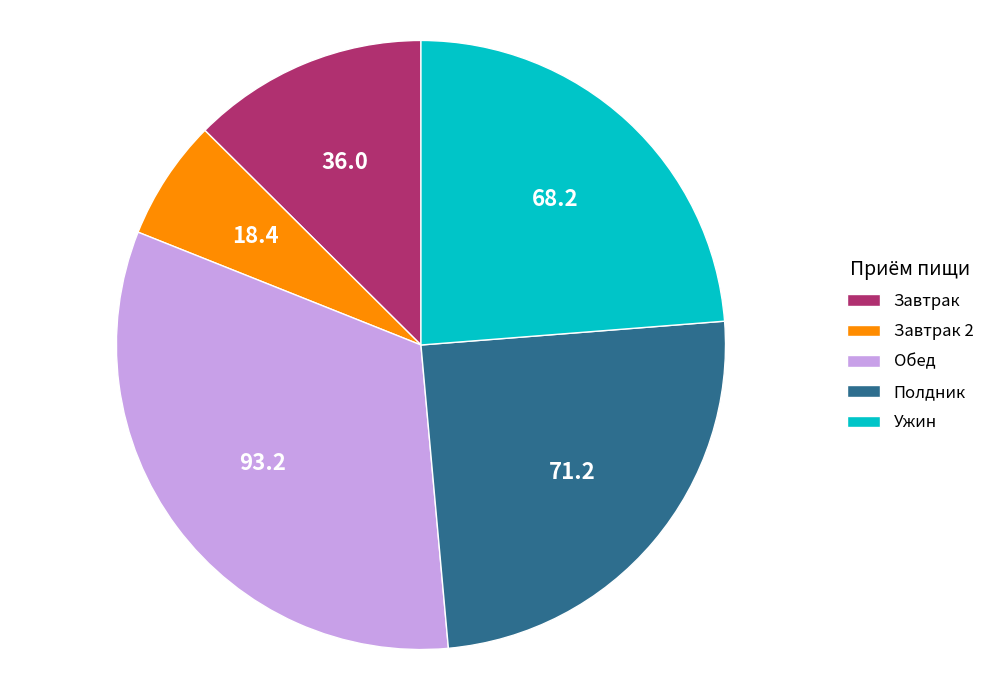

Does Обед represent more than half of the total?

No